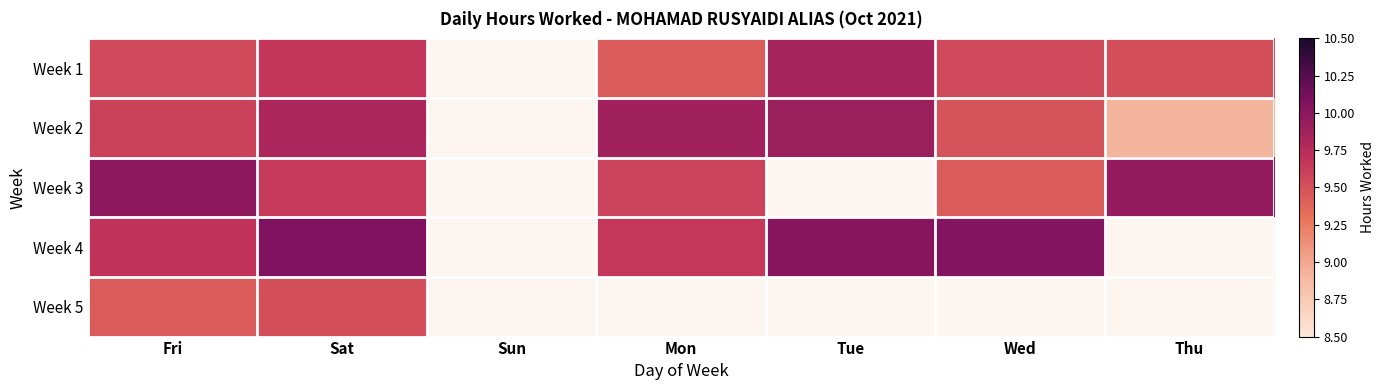

The value of Week 3 at Thu is 5.8. True or false?

False